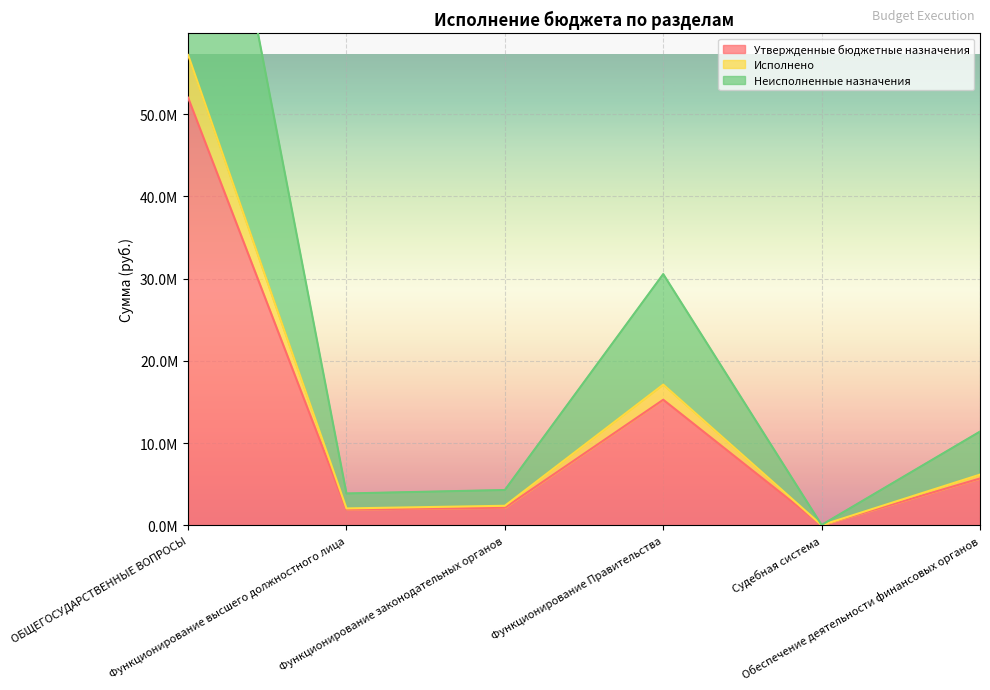

What position from the right is Функционирование высшего должностного лица?

5